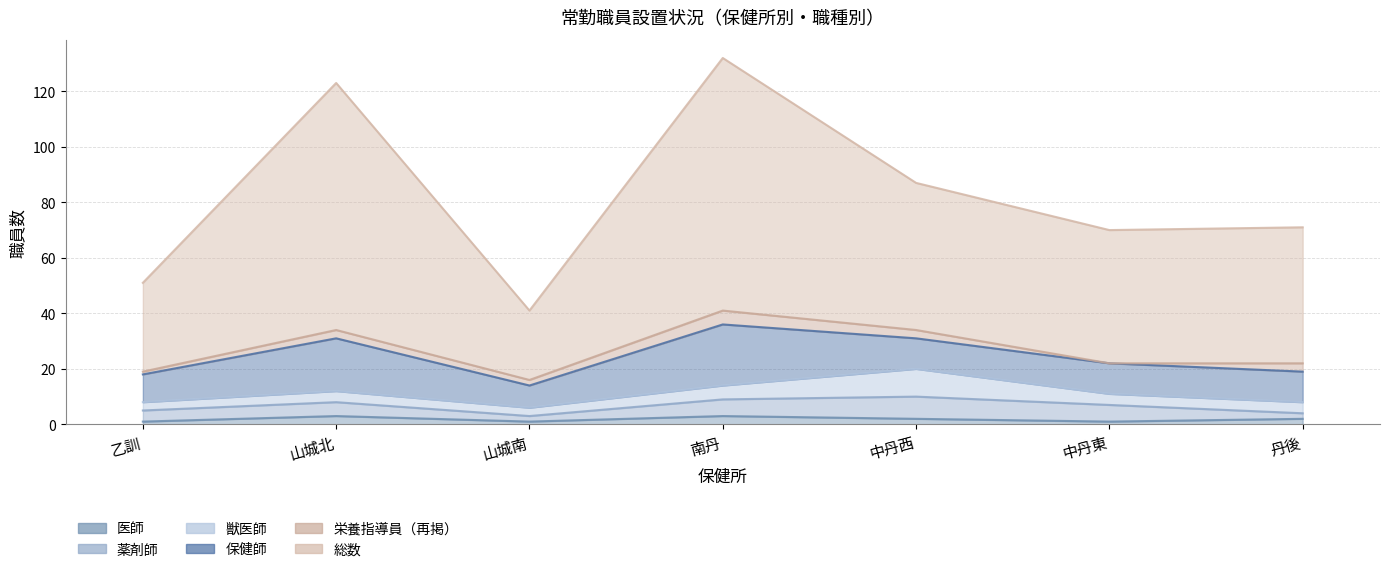

How many lines are shown in the chart?

6